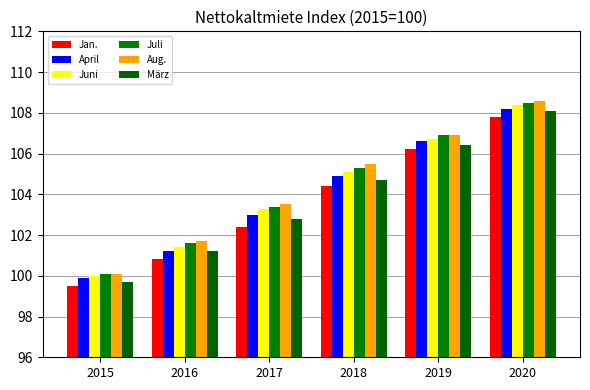

Where is Juli nearest to the value 104?

2017